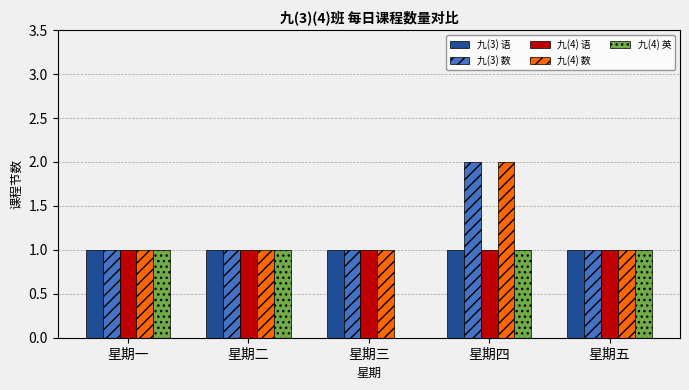

At which label does 九(4) 数 reach its peak?

星期四